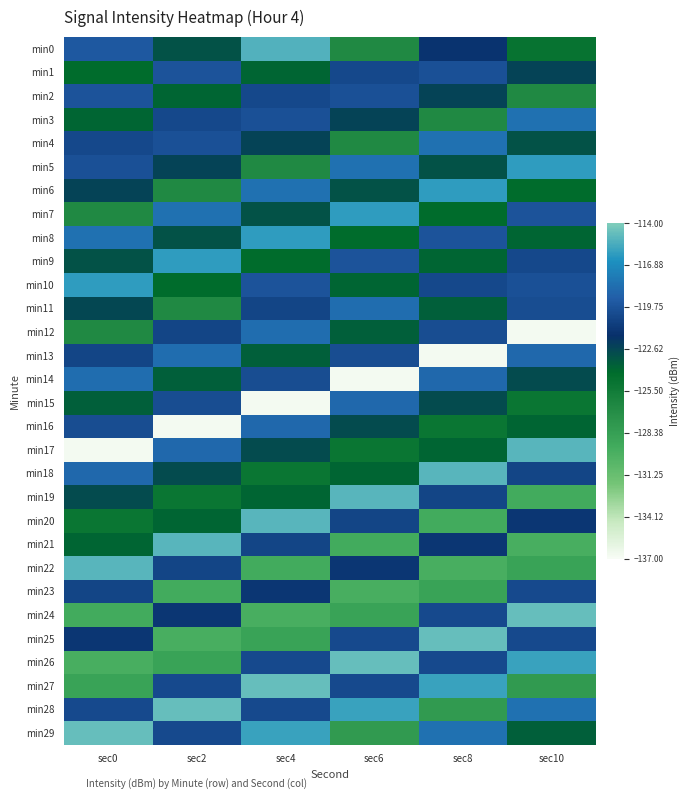

Reading right to left, transcribe all the data shown in this chart.

min0: sec10=-124.7	sec8=-121.5	sec6=-126.6	sec4=-115.2	sec2=-123.2	sec0=-119.4
min1: sec10=-122.5	sec8=-119.9	sec6=-120.3	sec4=-123.9	sec2=-119.7	sec0=-124.2
min2: sec10=-126.6	sec8=-122.5	sec6=-119.9	sec4=-120.3	sec2=-123.9	sec0=-119.7
min3: sec10=-118.1	sec8=-126.6	sec6=-122.5	sec4=-119.9	sec2=-120.3	sec0=-123.9
min4: sec10=-123.1	sec8=-118.1	sec6=-126.6	sec4=-122.5	sec2=-119.9	sec0=-120.3
min5: sec10=-116.1	sec8=-123.1	sec6=-118.1	sec4=-126.6	sec2=-122.5	sec0=-119.9
min6: sec10=-124.2	sec8=-116.1	sec6=-123.1	sec4=-118.1	sec2=-126.6	sec0=-122.5
min7: sec10=-119.7	sec8=-124.2	sec6=-116.1	sec4=-123.1	sec2=-118.1	sec0=-126.6
min8: sec10=-123.9	sec8=-119.7	sec6=-124.2	sec4=-116.1	sec2=-123.1	sec0=-118.1
min9: sec10=-120.3	sec8=-123.9	sec6=-119.7	sec4=-124.2	sec2=-116.1	sec0=-123.1
min10: sec10=-119.9	sec8=-120.3	sec6=-123.9	sec4=-119.7	sec2=-124.2	sec0=-116.1
min11: sec10=-120.1	sec8=-123.6	sec6=-118.4	sec4=-120.5	sec2=-126.7	sec0=-122.7
min12: sec10=-136.8	sec8=-120.1	sec6=-123.6	sec4=-118.4	sec2=-120.5	sec0=-126.7
min13: sec10=-118.7	sec8=-136.8	sec6=-120.1	sec4=-123.6	sec2=-118.4	sec0=-120.5
min14: sec10=-122.9	sec8=-118.7	sec6=-136.8	sec4=-120.1	sec2=-123.6	sec0=-118.4
min15: sec10=-125.0	sec8=-122.9	sec6=-118.7	sec4=-136.8	sec2=-120.1	sec0=-123.6
min16: sec10=-123.9	sec8=-125.0	sec6=-122.9	sec4=-118.7	sec2=-136.8	sec0=-120.1
min17: sec10=-115.0	sec8=-123.9	sec6=-125.0	sec4=-122.9	sec2=-118.7	sec0=-136.8
min18: sec10=-120.5	sec8=-115.0	sec6=-123.9	sec4=-125.0	sec2=-122.9	sec0=-118.7
min19: sec10=-129.4	sec8=-120.5	sec6=-115.0	sec4=-123.9	sec2=-125.0	sec0=-122.9
min20: sec10=-121.3	sec8=-129.4	sec6=-120.5	sec4=-115.0	sec2=-123.9	sec0=-125.0
min21: sec10=-129.7	sec8=-121.3	sec6=-129.4	sec4=-120.5	sec2=-115.0	sec0=-123.9
min22: sec10=-128.7	sec8=-129.7	sec6=-121.3	sec4=-129.4	sec2=-120.5	sec0=-115.0
min23: sec10=-120.2	sec8=-128.7	sec6=-129.7	sec4=-121.3	sec2=-129.4	sec0=-120.5
min24: sec10=-114.7	sec8=-120.2	sec6=-128.7	sec4=-129.7	sec2=-121.3	sec0=-129.4
min25: sec10=-120.2	sec8=-114.7	sec6=-120.2	sec4=-128.7	sec2=-129.7	sec0=-121.3
min26: sec10=-115.8	sec8=-120.2	sec6=-114.7	sec4=-120.2	sec2=-128.7	sec0=-129.7
min27: sec10=-127.9	sec8=-115.8	sec6=-120.2	sec4=-114.7	sec2=-120.2	sec0=-128.7
min28: sec10=-118.2	sec8=-127.9	sec6=-115.8	sec4=-120.2	sec2=-114.7	sec0=-120.2
min29: sec10=-123.6	sec8=-118.2	sec6=-127.9	sec4=-115.8	sec2=-120.2	sec0=-114.7